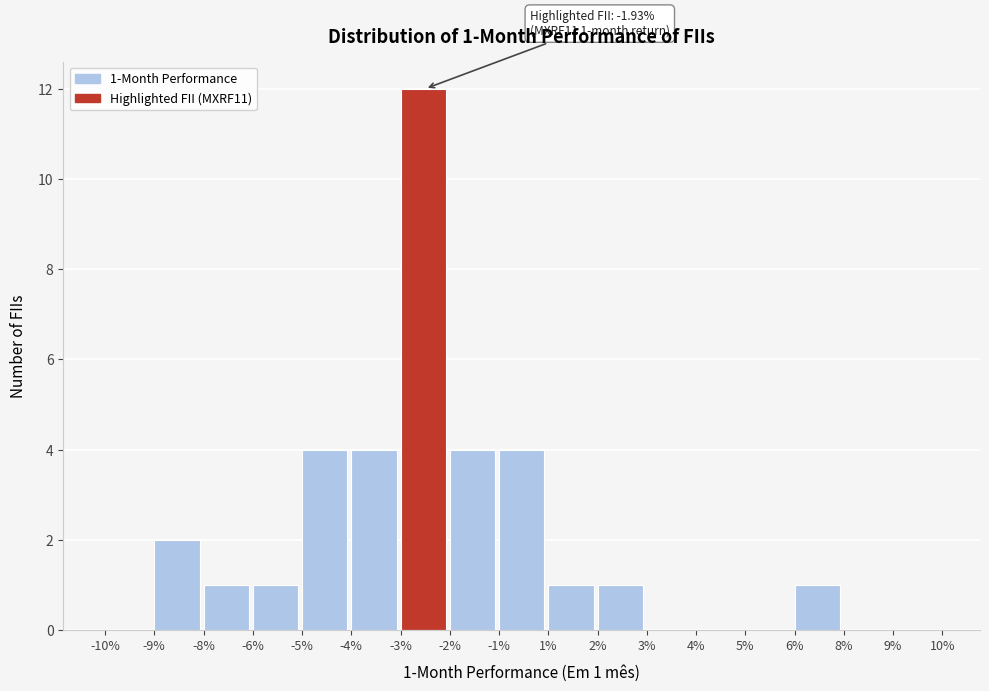

Reading left to right, extract all data points from this chart.

-10%=0	-9%=2	-8%=1	-6%=1	-5%=4	-4%=4	-3%=12	-2%=4	-1%=4	1%=1	2%=1	3%=0	4%=0	5%=0	6%=1	8%=0	9%=0